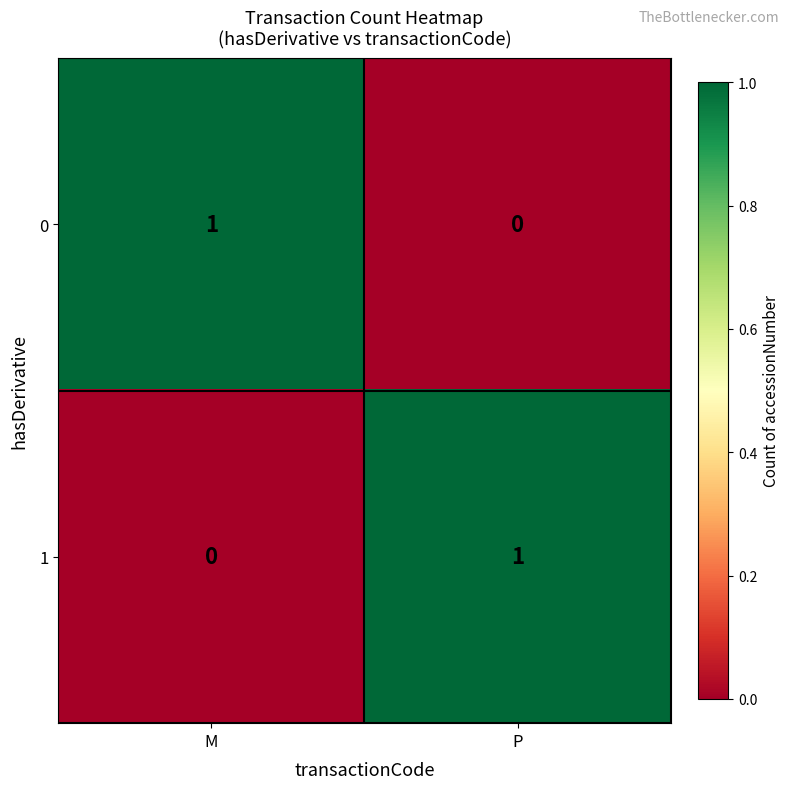

Is the value of 1 at P greater than the value of 0 at P?

Yes